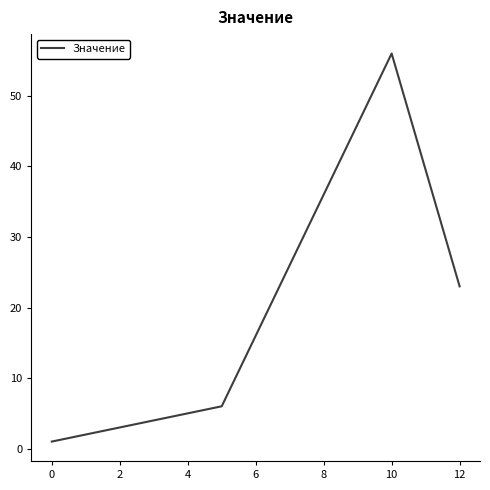

How many lines are shown in the chart?

1